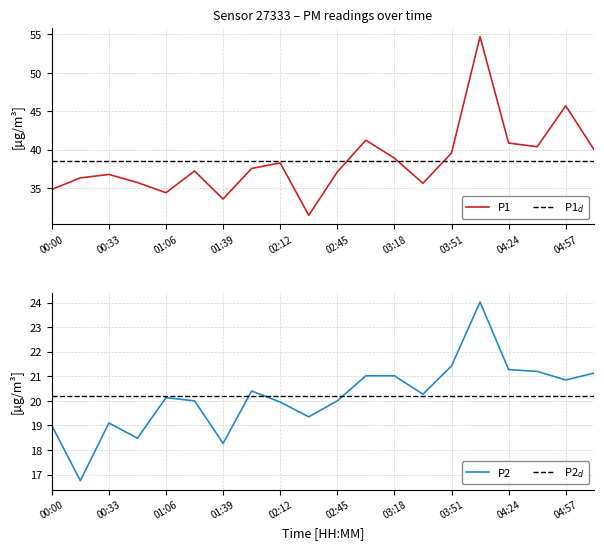

Which series has the largest range (max minus min)?

P1